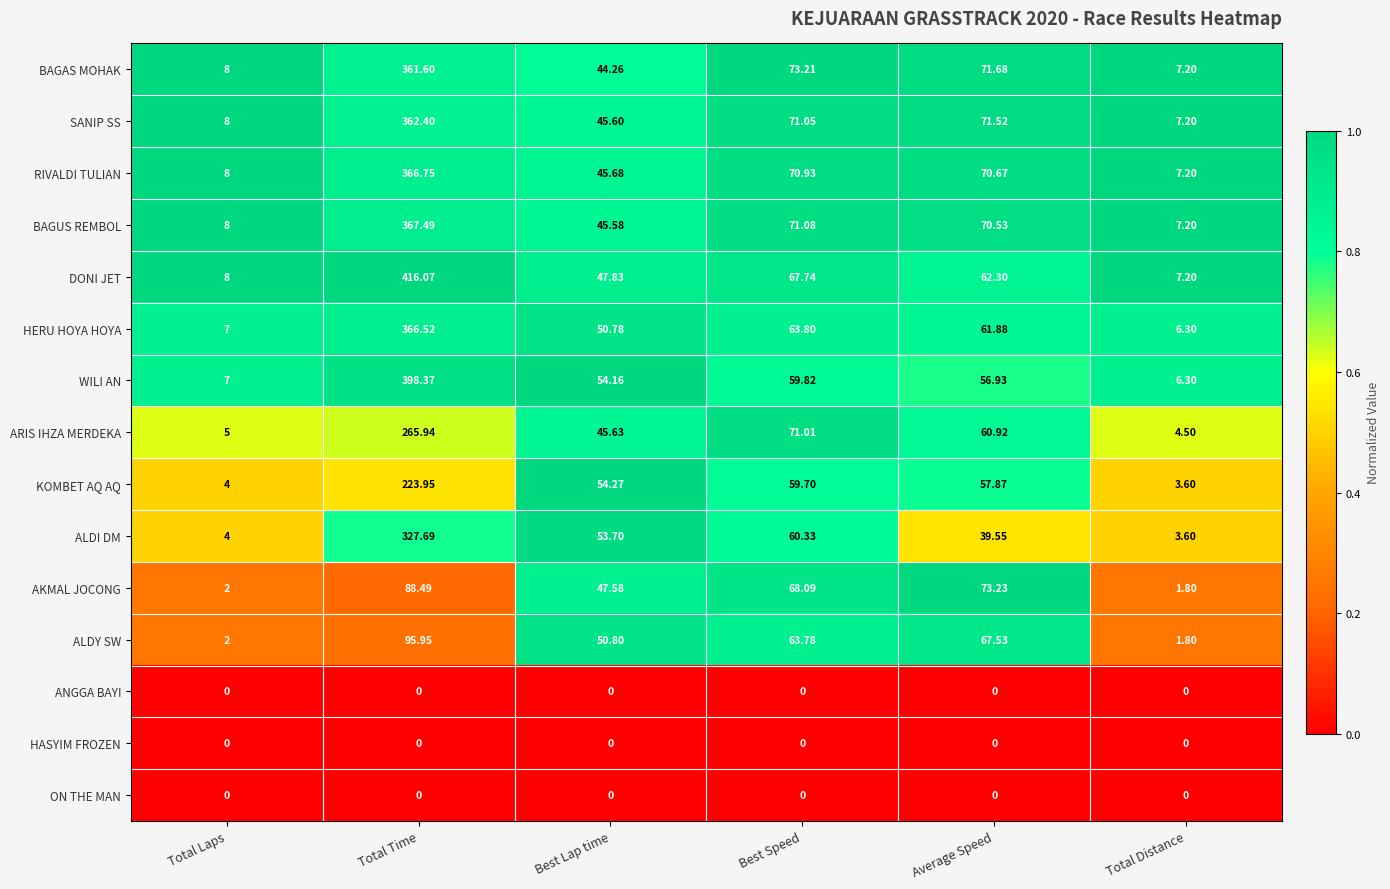

Where is RIVALDI TULIAN nearest to the value 186?

Best Speed